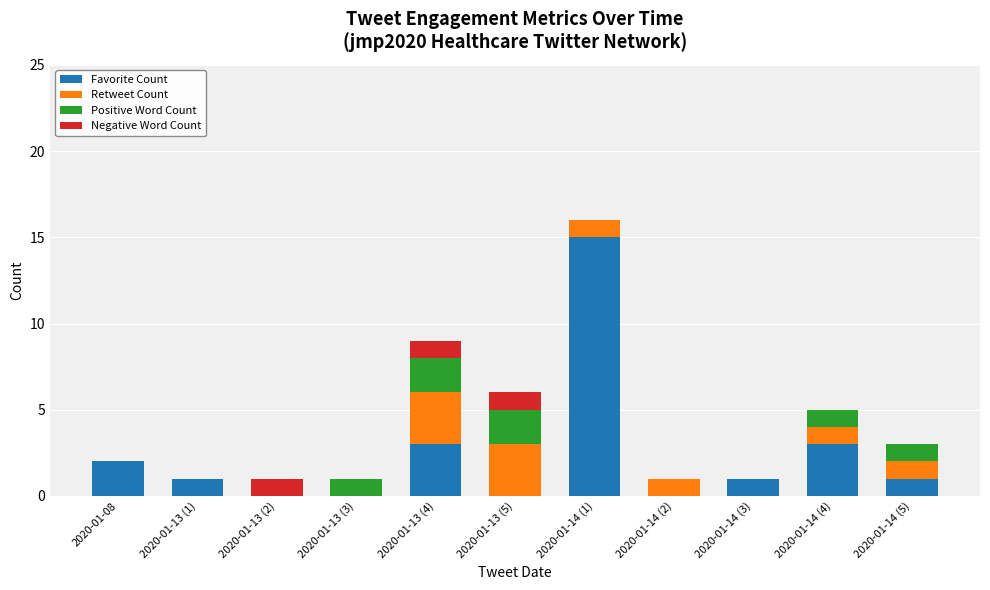

At which category is the sum across all series the highest?

2020-01-14 (1)